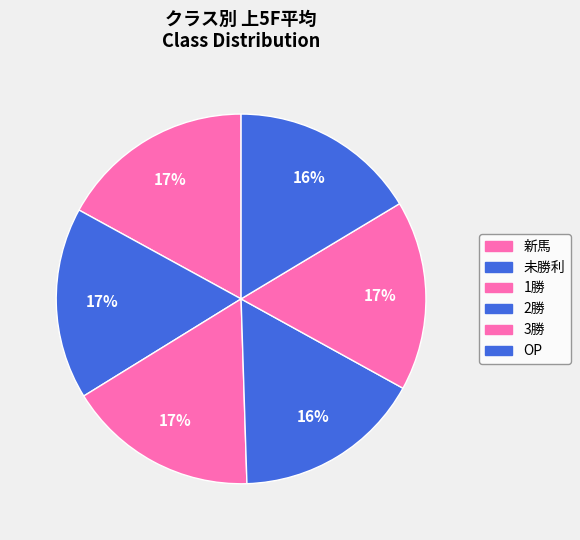

Which has a higher value, 2勝 or 新馬?

新馬